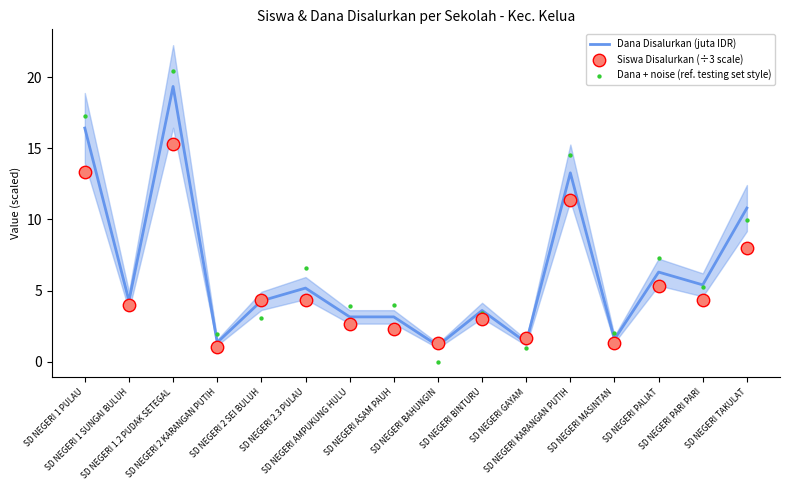

What are all the series names shown in the legend?

Dana Disalurkan (juta IDR), Siswa Disalurkan (÷3 scale), Dana + noise (ref. testing set style)